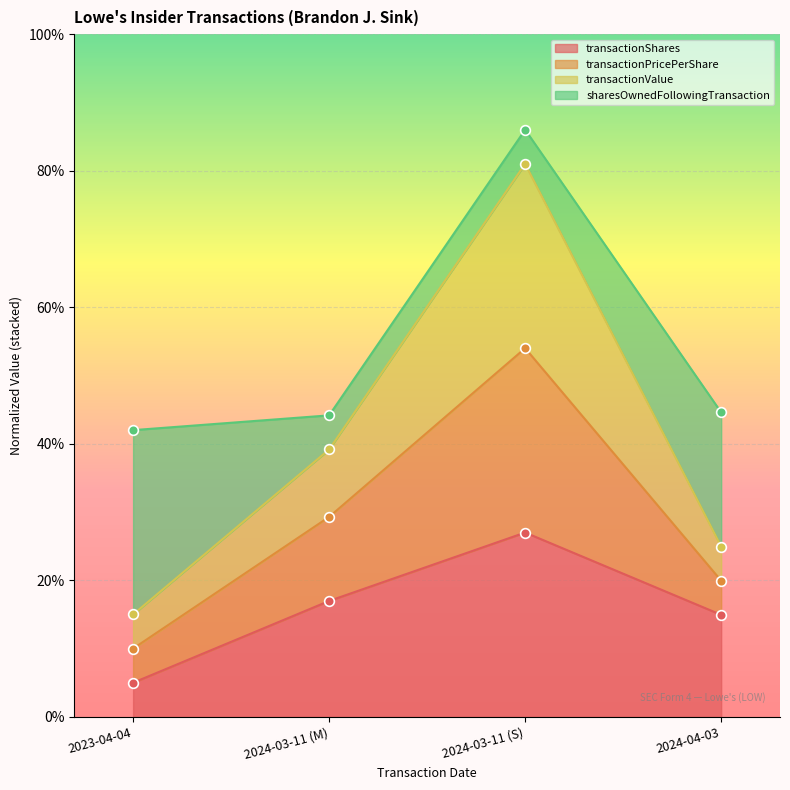

Which category has the lowest value in the transactionShares series?

2023-04-04